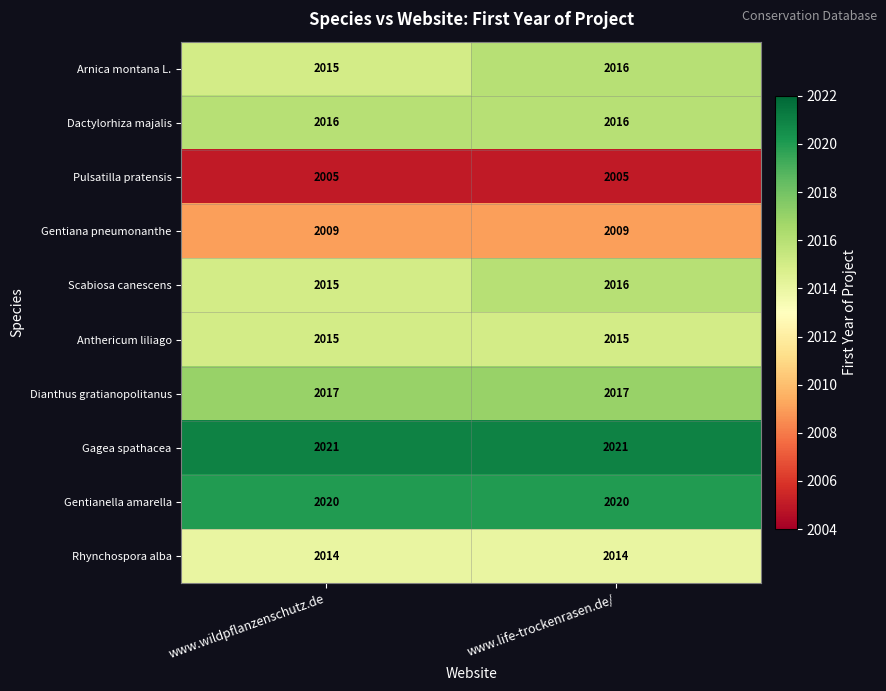

Reading right to left, extract all data points from this chart.

Arnica montana L.: www.life-trockenrasen.de/=2016	www.wildpflanzenschutz.de=2015
Dactylorhiza majalis: www.life-trockenrasen.de/=2016	www.wildpflanzenschutz.de=2016
Pulsatilla pratensis: www.life-trockenrasen.de/=2005	www.wildpflanzenschutz.de=2005
Gentiana pneumonanthe: www.life-trockenrasen.de/=2009	www.wildpflanzenschutz.de=2009
Scabiosa canescens: www.life-trockenrasen.de/=2016	www.wildpflanzenschutz.de=2015
Anthericum liliago: www.life-trockenrasen.de/=2015	www.wildpflanzenschutz.de=2015
Dianthus gratianopolitanus: www.life-trockenrasen.de/=2017	www.wildpflanzenschutz.de=2017
Gagea spathacea: www.life-trockenrasen.de/=2021	www.wildpflanzenschutz.de=2021
Gentianella amarella: www.life-trockenrasen.de/=2020	www.wildpflanzenschutz.de=2020
Rhynchospora alba: www.life-trockenrasen.de/=2014	www.wildpflanzenschutz.de=2014